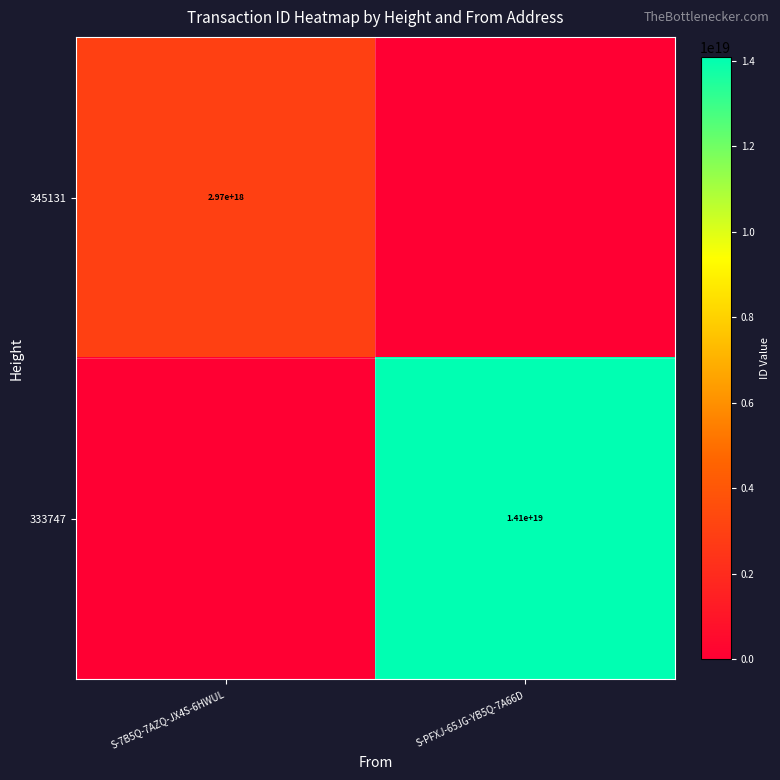

The value of 333747 at S-PFXJ-65JG-YB5Q-7A66D is 24201917288126898176. True or false?

False